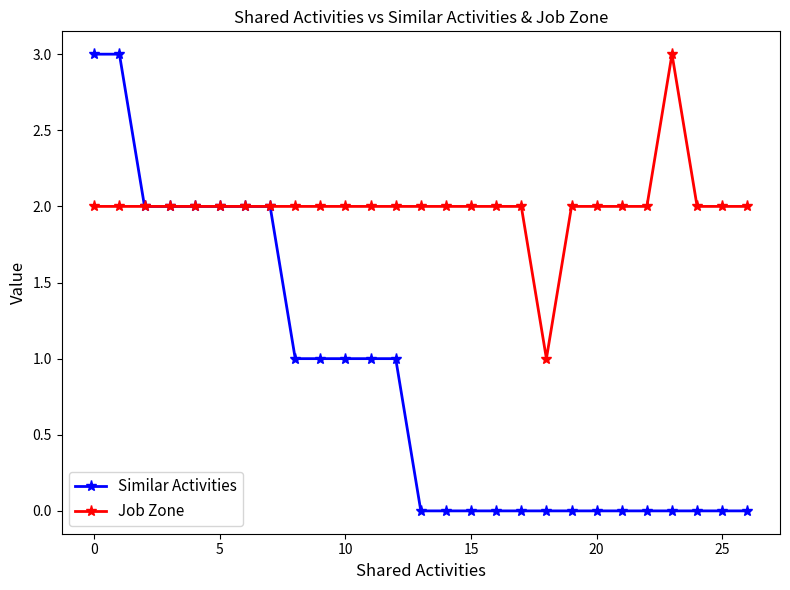

Which series has the widest spread of values?

Similar Activities